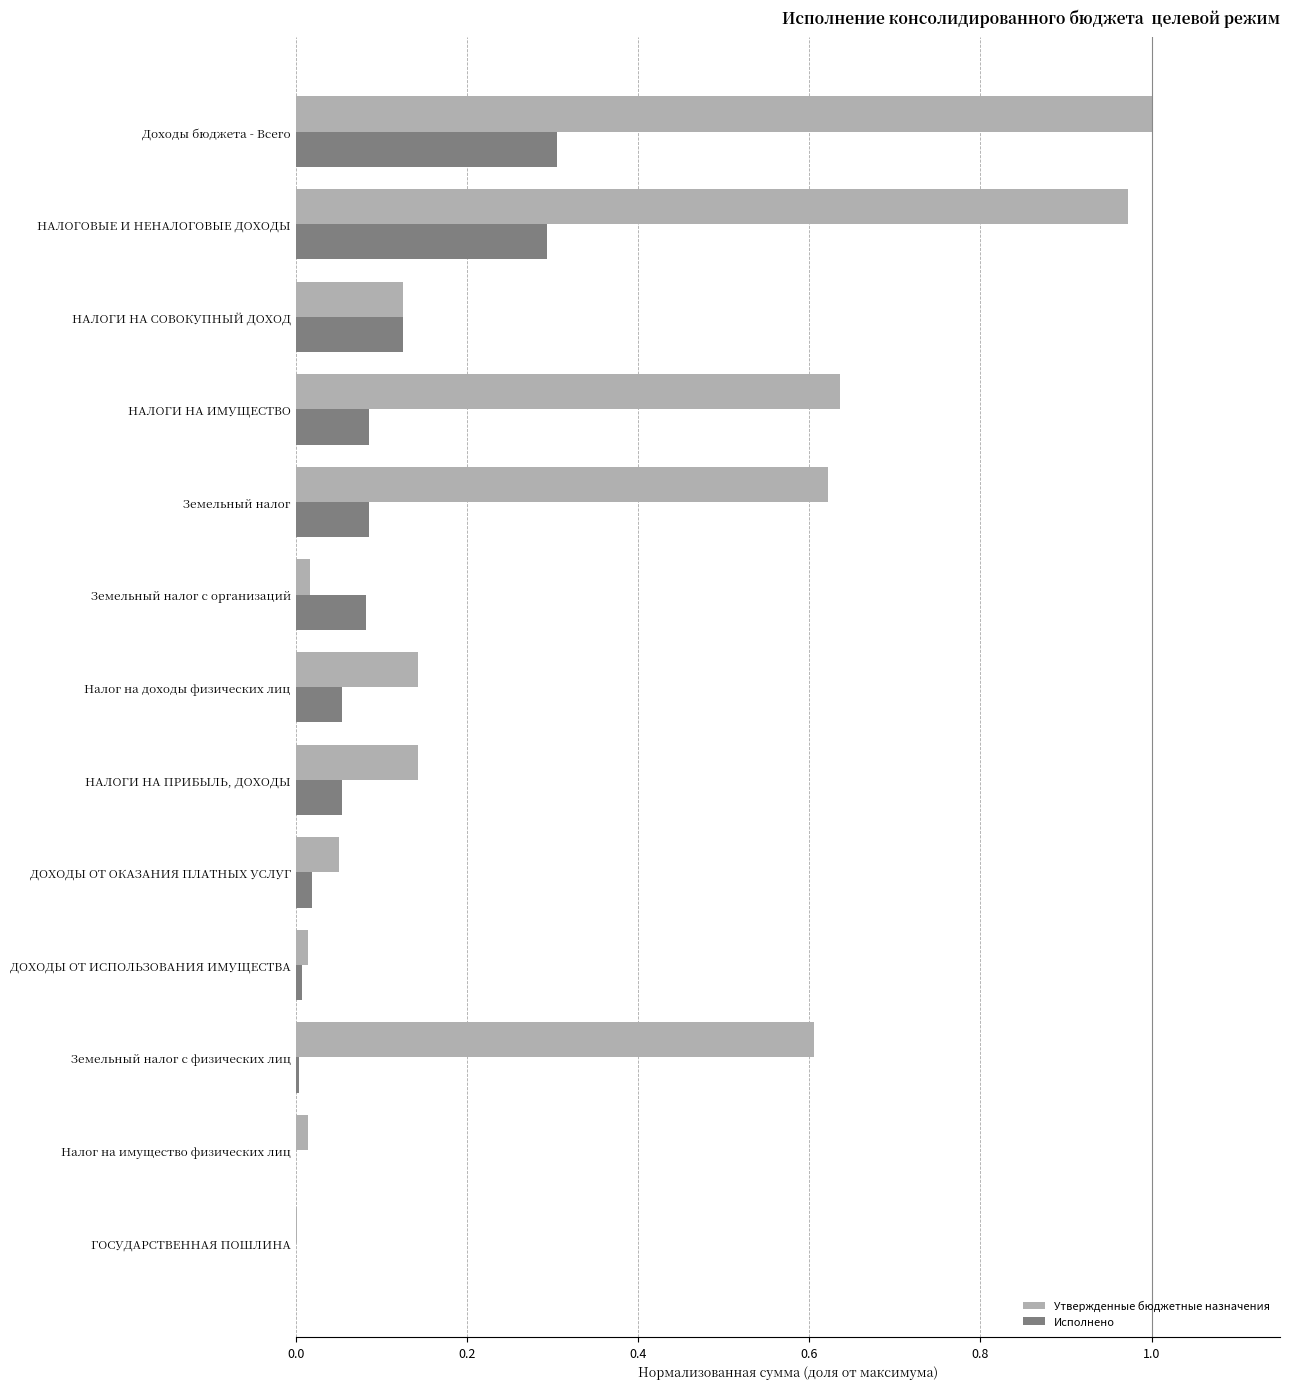

The Утвержденные бюджетные назначения series shows 0.6 at НАЛОГИ НА ИМУЩЕСТВО. True or false?

True